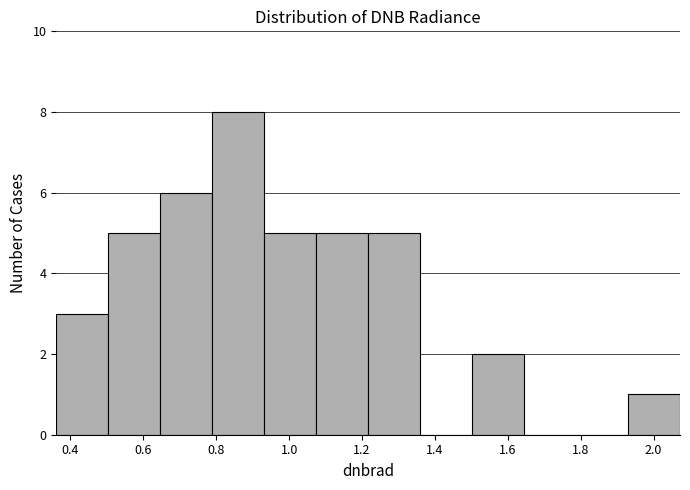

Reading left to right, transcribe this chart: for each bar, give the range it covers on the x-axis and its height. Neither the bar edges nor the heights are printed on the chart, so give them approximately, as read against the axes.

0.36 to 0.50: 3
0.50 to 0.64: 5
0.64 to 0.78: 6
0.78 to 0.94: 8
0.94 to 1.08: 5
1.08 to 1.22: 5
1.22 to 1.36: 5
1.36 to 1.50: 0
1.50 to 1.64: 2
1.64 to 1.78: 0
1.78 to 1.92: 0
1.92 to 2.08: 1